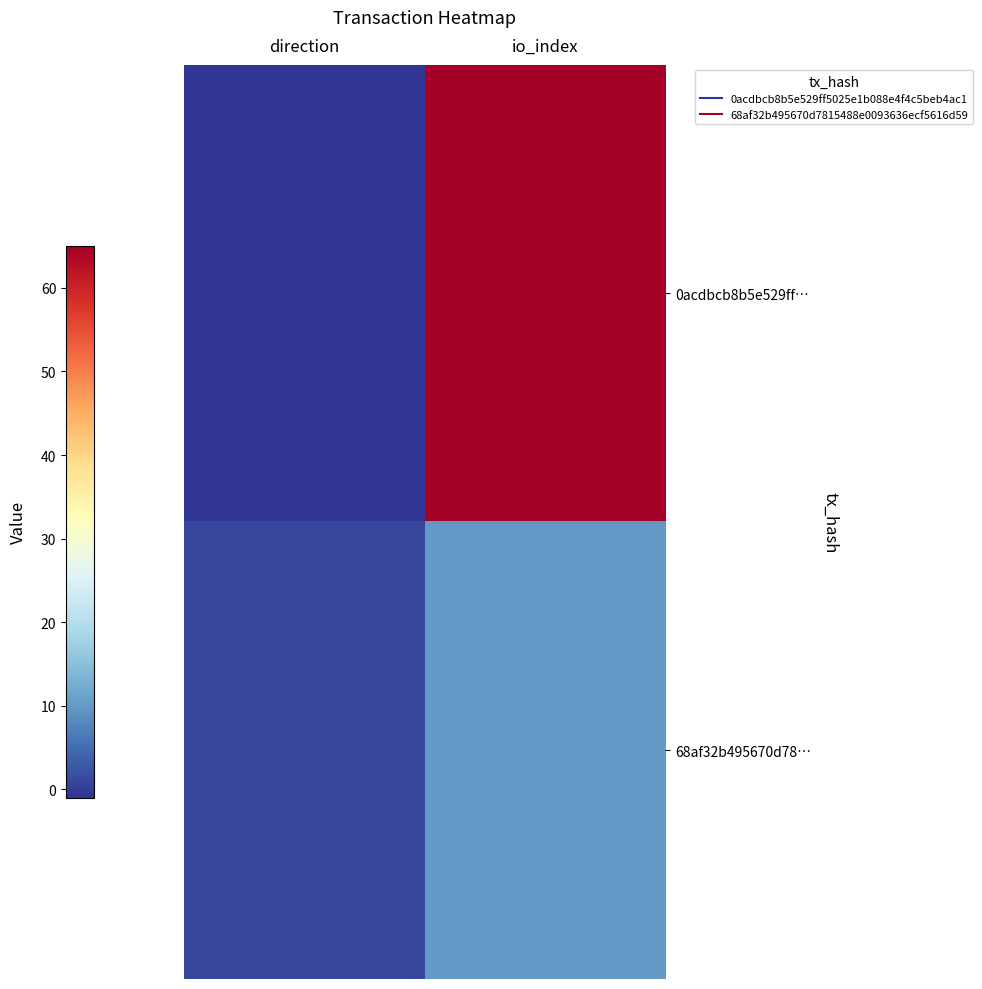

Count the number of data series in this chart.

2